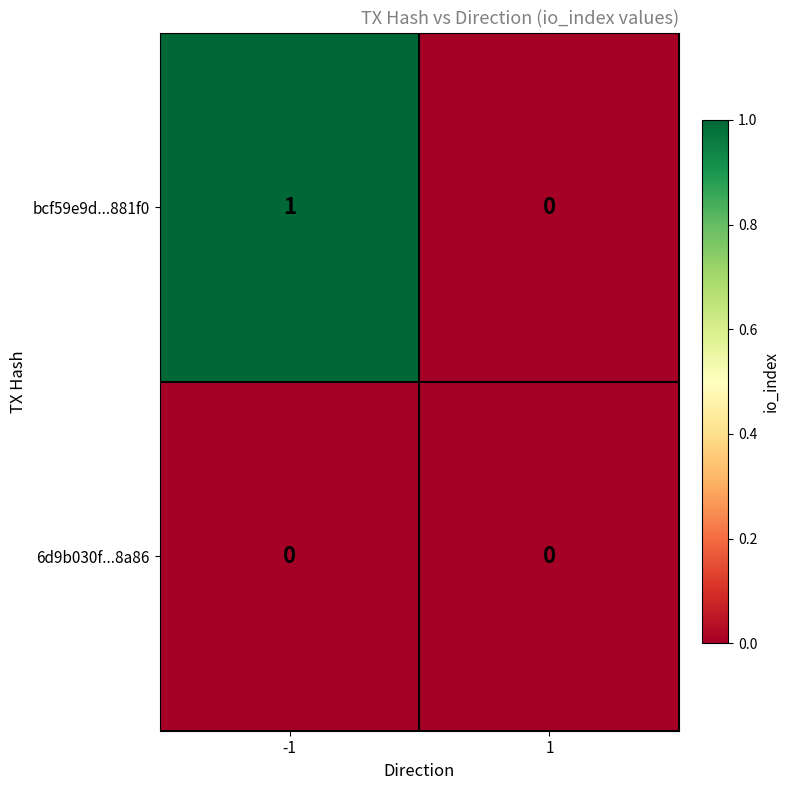

Which series changed the most between -1 and 1?

bcf59e9d...881f0